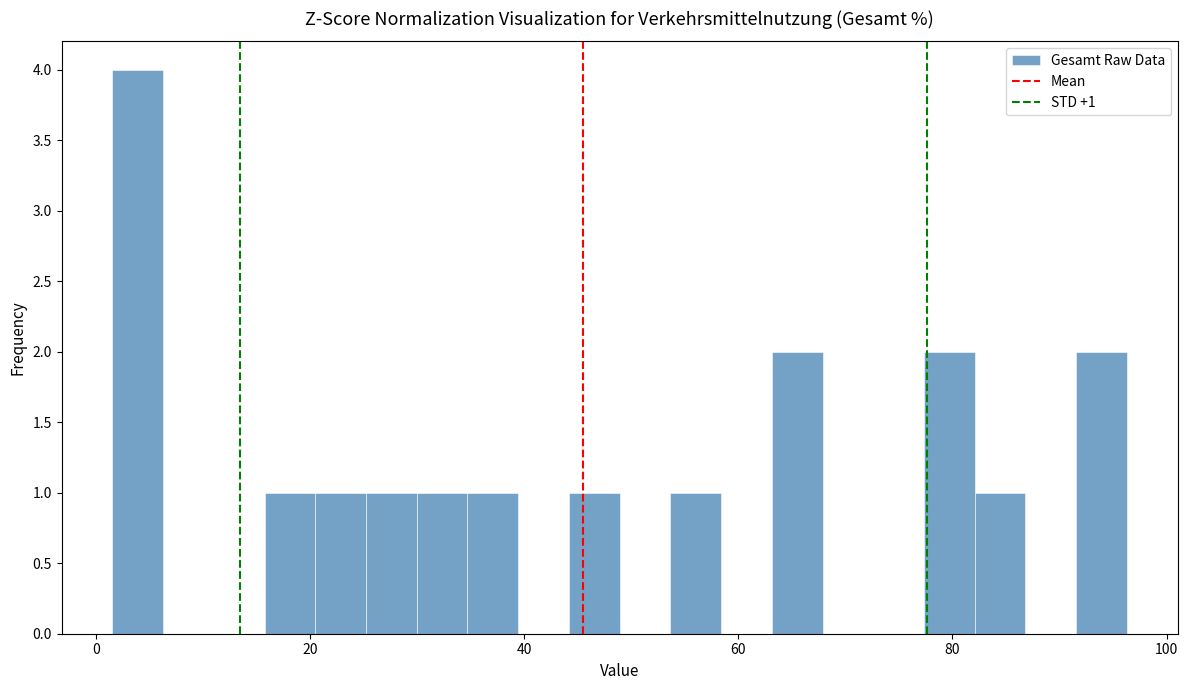

Around what value on the x-axis is the tallest bar? Give the approximate position of its centre, as read against the axis.

4